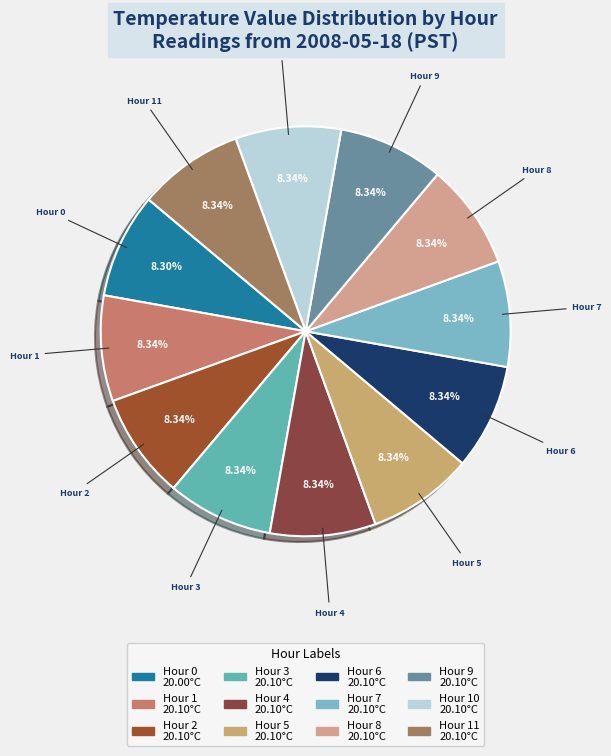

What percentage do Hour 2 and Hour 6 together represent?

16.7%